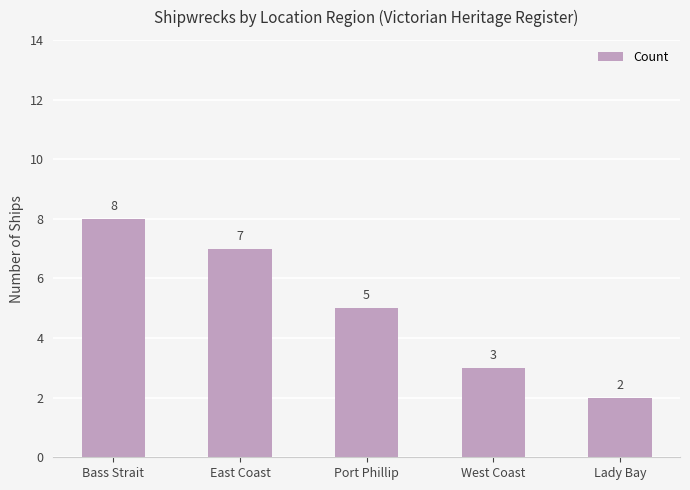

How many data points are less than 5?

2